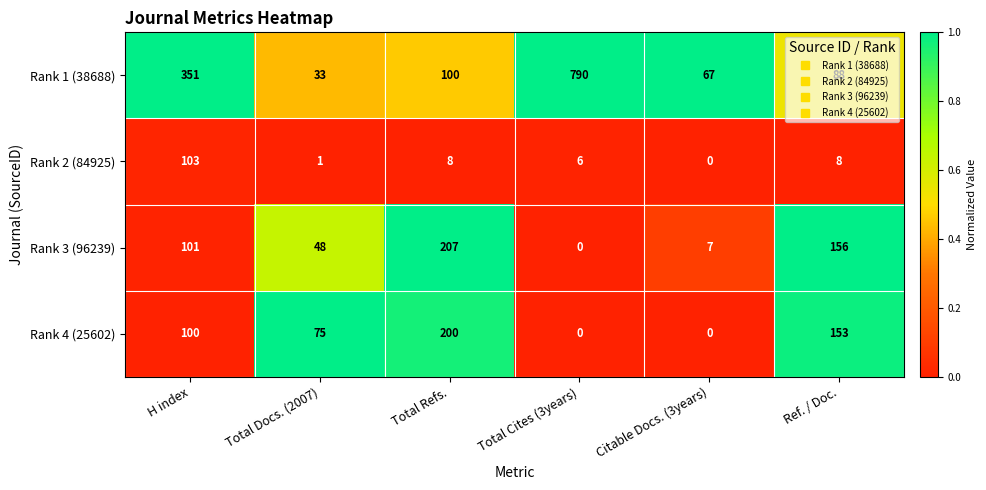

At which label does Rank 2 (84925) first exceed 8?

H index